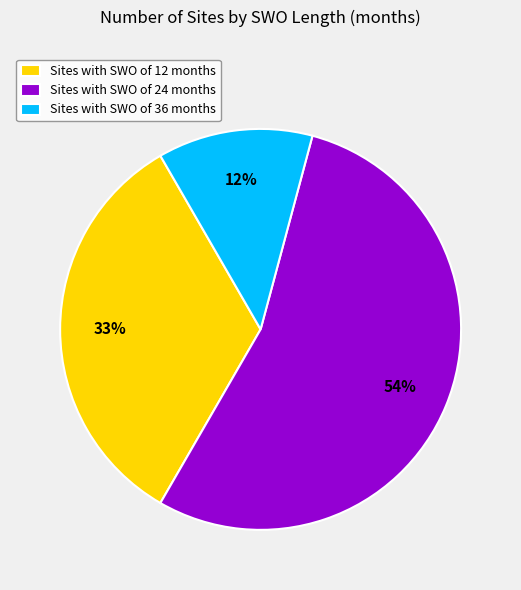

What is the largest slice in the pie chart?

Sites with SWO of 24 months